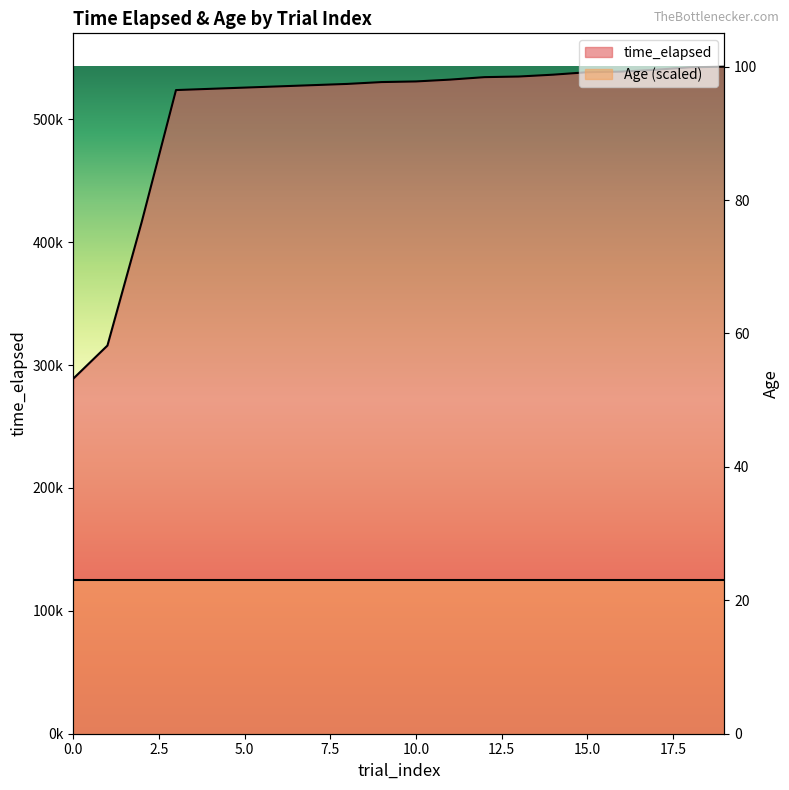

What is the difference between the second highest and minimum values?

253464